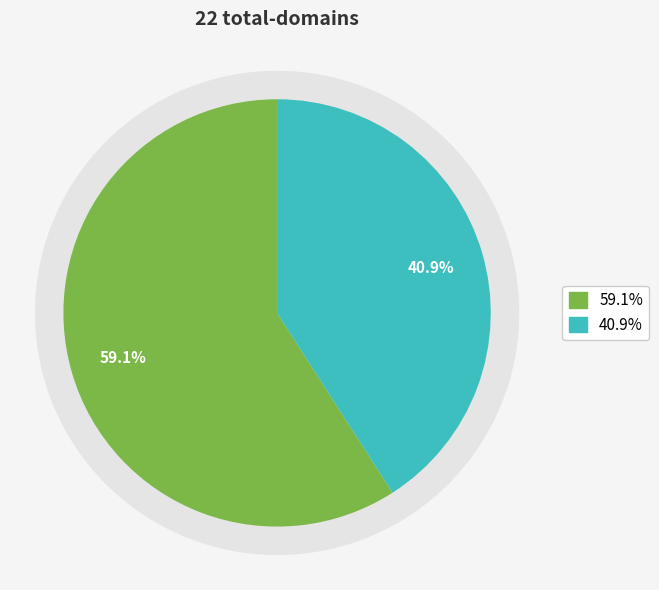

How many segments does this pie chart have?

2